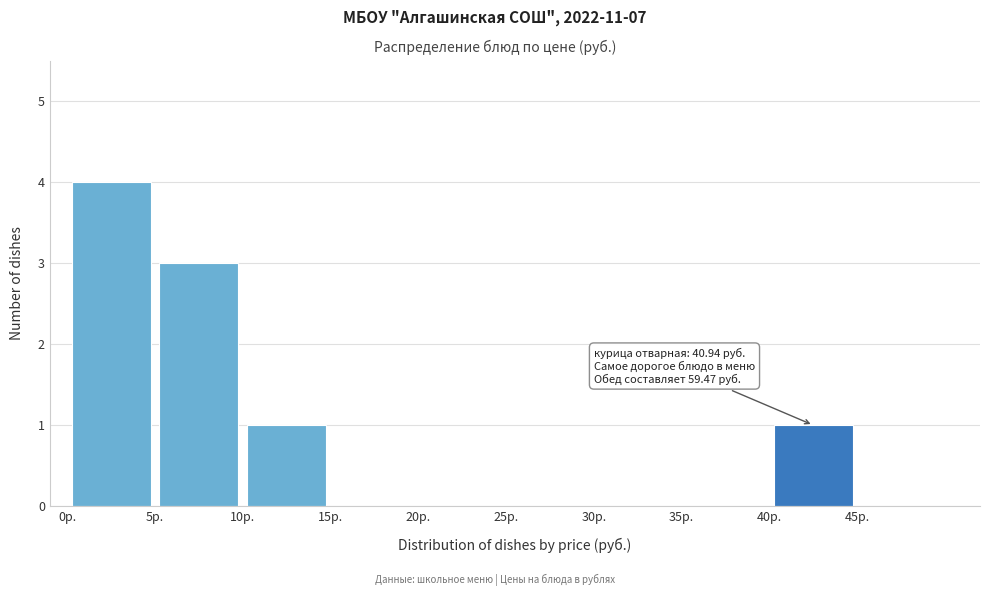

Which range on the x-axis has the tallest bar?

0 to 5